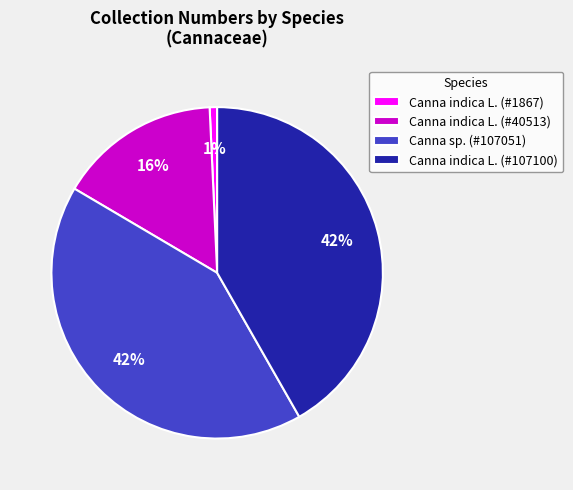

How many slices are in this pie chart?

4